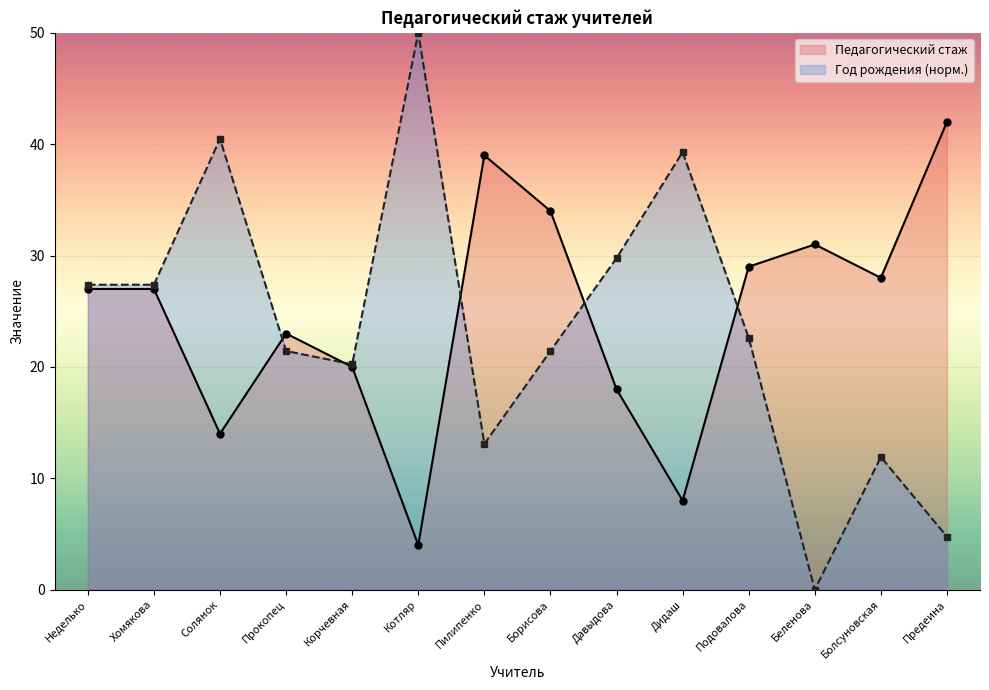

At which category does Год рождения (норм.) reach its first local valley?

Корчевная